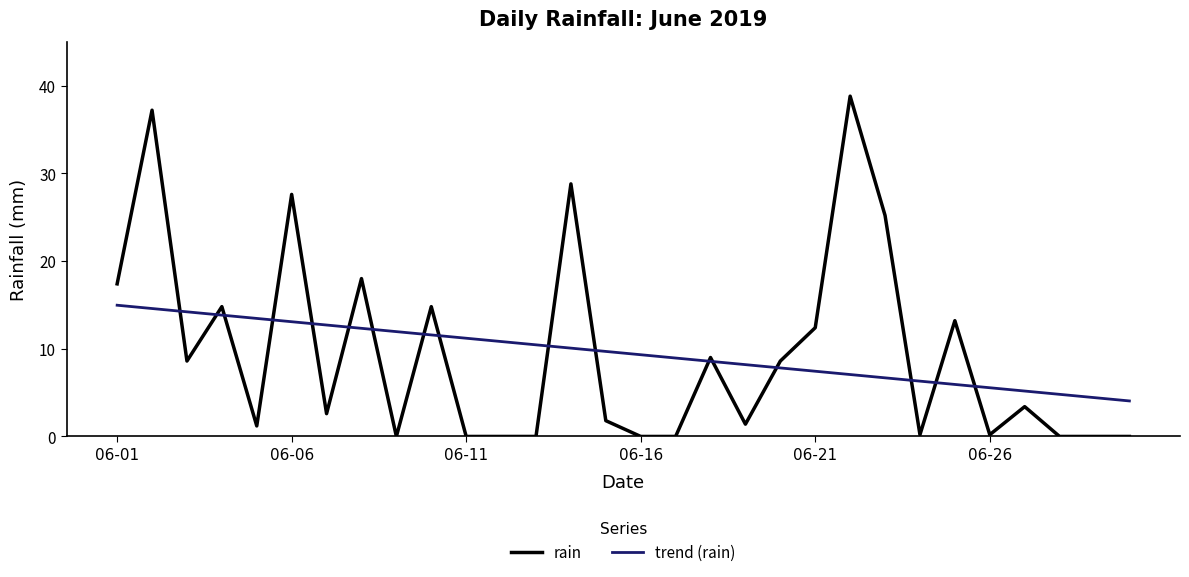

List the series in order of their peak value, lowest first.

trend (rain), rain